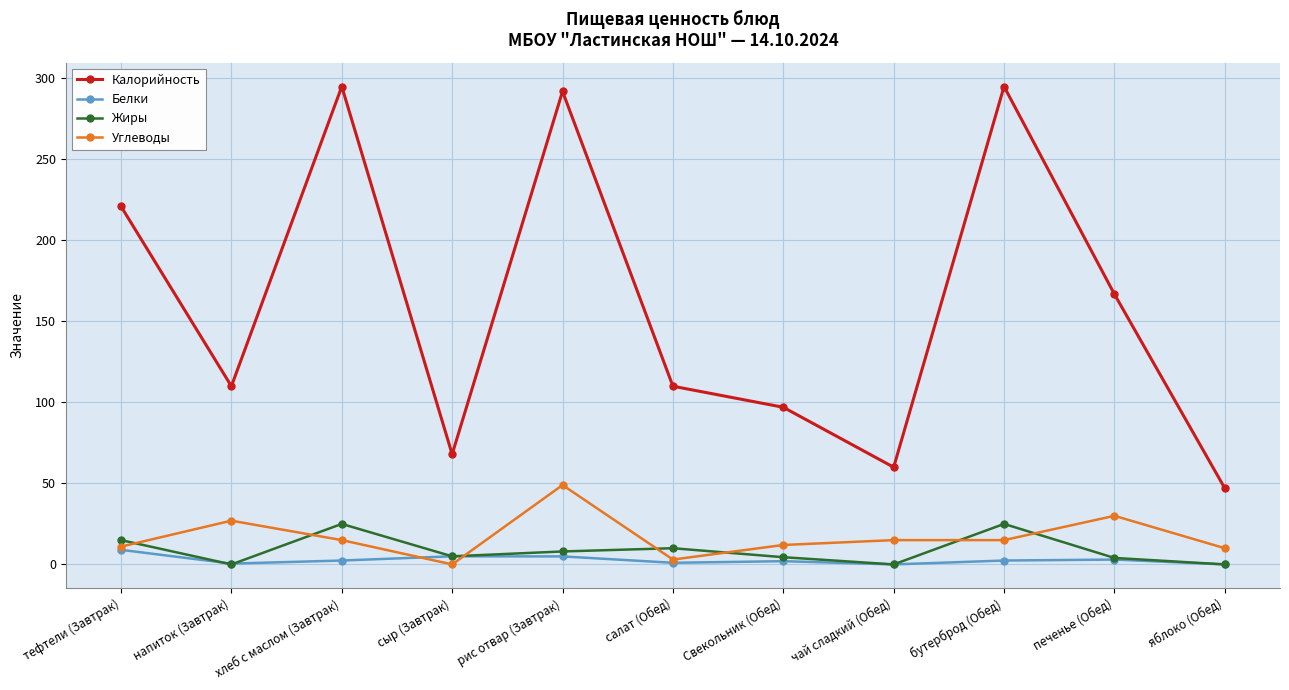

What position from the left is рис отвар (Завтрак)?

5